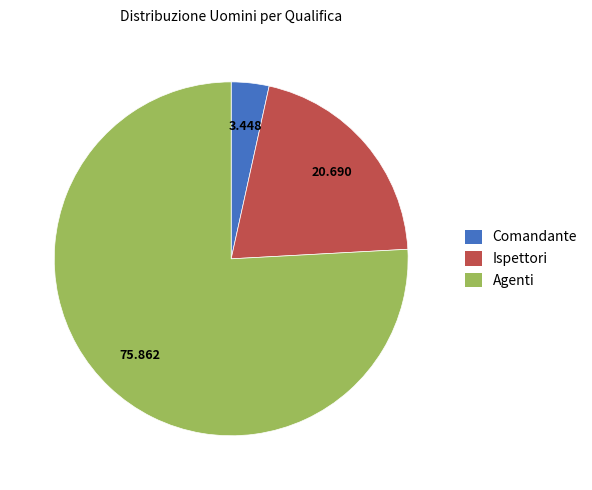

Is it true that Ispettori is 29% of the pie?

False